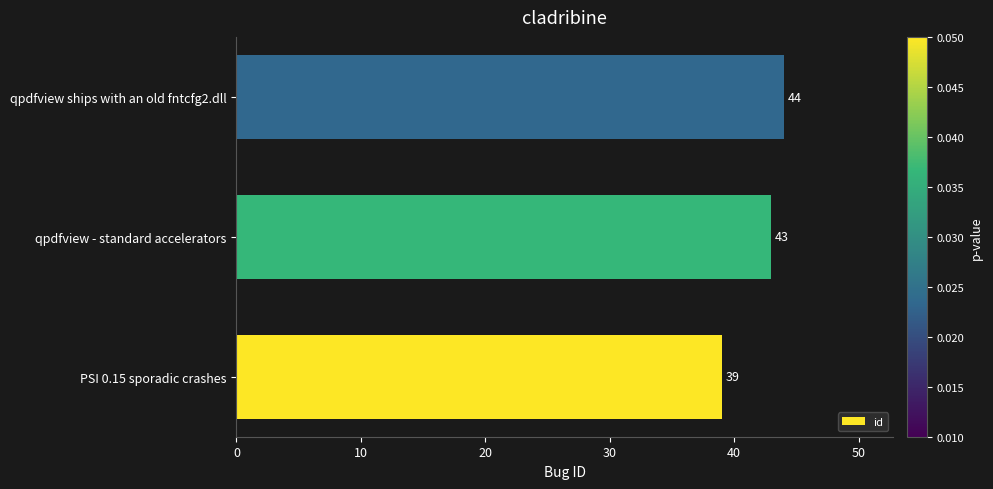

Reading bottom to top, what are all the values shown in this chart?

39	43	44